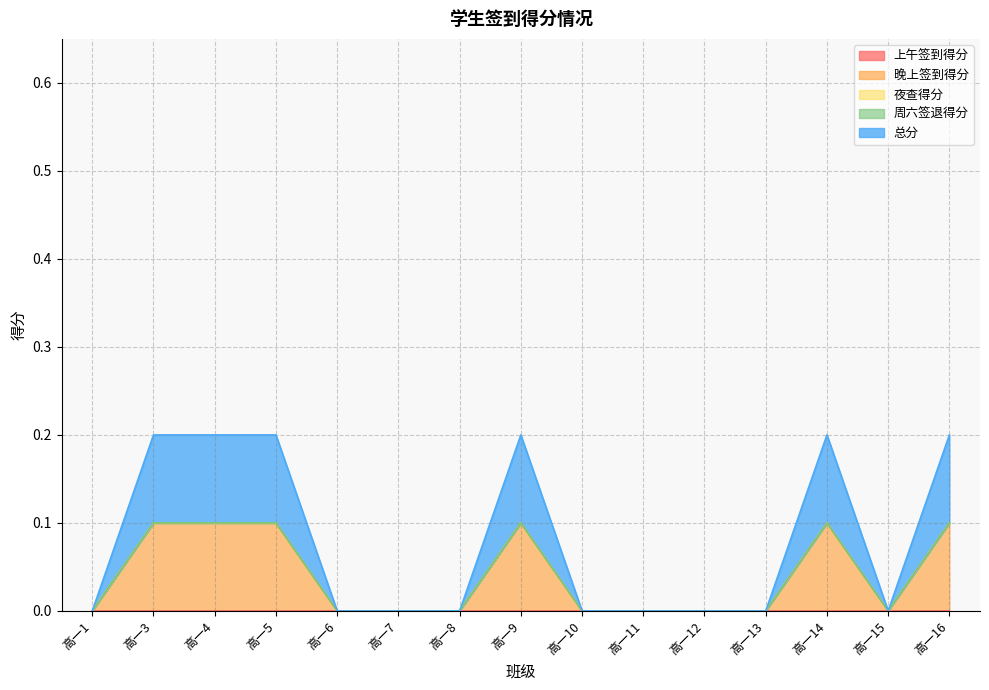

What is the value of the 晚上签到得分 point at the 13th from the left?

0.1